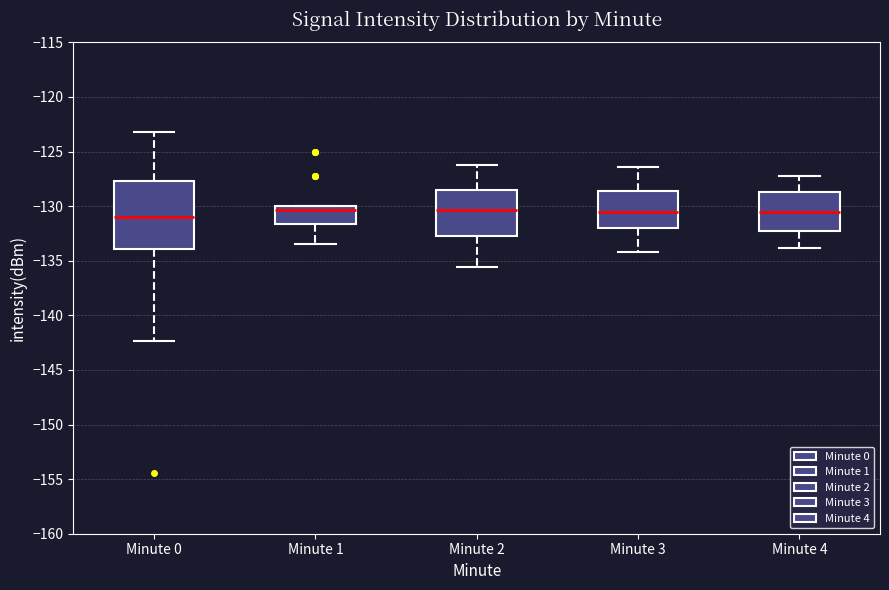

Reading left to right, read every box against the y-axis: the position of its median line, the range the box covers, and the ends of its whiskers. The values are not printed on the chart, so give them approximately, as read against the axis.

Minute 0: median -131.0, box -134.0 to -127.5, whiskers -142.5 to -123.0
Minute 1: median -130.5, box -131.5 to -130.0, whiskers -133.5 to -130.0
Minute 2: median -130.5, box -132.5 to -128.5, whiskers -135.5 to -126.0
Minute 3: median -130.5, box -132.0 to -128.5, whiskers -134.0 to -126.5
Minute 4: median -130.5, box -132.5 to -128.5, whiskers -134.0 to -127.0